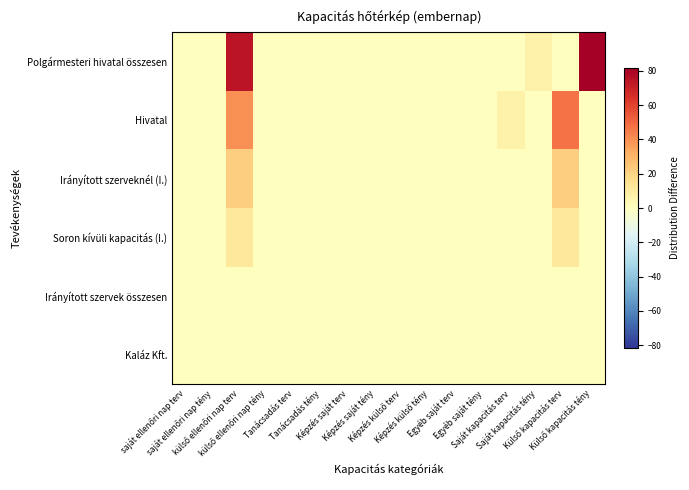

Reading left to right, extract all data points from this chart.

Polgármesteri hivatal összesen: saját ellenőri nap terv=0.0	saját ellenőri nap tény=0.0	külső ellenőri nap terv=74.0	külső ellenőri nap tény=0.0	Tanácsadás terv=0.0	Tanácsadás tény=0.0	Képzés saját terv=0.0	Képzés saját tény=0.0	Képzés külső terv=0.0	Képzés külső tény=0.0	Egyéb saját terv=0.0	Egyéb saját tény=0.0	Saját kapacitás terv=0.0	Saját kapacitás tény=7.5	Külső kapacitás terv=0.0	Külső kapacitás tény=81.5
Hivatal: saját ellenőri nap terv=0.0	saját ellenőri nap tény=0.0	külső ellenőri nap terv=40.0	külső ellenőri nap tény=0.0	Tanácsadás terv=0.0	Tanácsadás tény=0.0	Képzés saját terv=0.0	Képzés saját tény=0.0	Képzés külső terv=0.0	Képzés külső tény=0.0	Egyéb saját terv=0.0	Egyéb saját tény=0.0	Saját kapacitás terv=7.5	Saját kapacitás tény=0.0	Külső kapacitás terv=47.5	Külső kapacitás tény=0.0
Irányított szerveknél (I.): saját ellenőri nap terv=0.0	saját ellenőri nap tény=0.0	külső ellenőri nap terv=22.0	külső ellenőri nap tény=0.0	Tanácsadás terv=0.0	Tanácsadás tény=0.0	Képzés saját terv=0.0	Képzés saját tény=0.0	Képzés külső terv=0.0	Képzés külső tény=0.0	Egyéb saját terv=0.0	Egyéb saját tény=0.0	Saját kapacitás terv=0.0	Saját kapacitás tény=0.0	Külső kapacitás terv=22.0	Külső kapacitás tény=0.0
Soron kívüli kapacitás (I.): saját ellenőri nap terv=0.0	saját ellenőri nap tény=0.0	külső ellenőri nap terv=12.0	külső ellenőri nap tény=0.0	Tanácsadás terv=0.0	Tanácsadás tény=0.0	Képzés saját terv=0.0	Képzés saját tény=0.0	Képzés külső terv=0.0	Képzés külső tény=0.0	Egyéb saját terv=0.0	Egyéb saját tény=0.0	Saját kapacitás terv=0.0	Saját kapacitás tény=0.0	Külső kapacitás terv=12.0	Külső kapacitás tény=0.0
Irányított szervek összesen: saját ellenőri nap terv=0.0	saját ellenőri nap tény=0.0	külső ellenőri nap terv=0.0	külső ellenőri nap tény=0.0	Tanácsadás terv=0.0	Tanácsadás tény=0.0	Képzés saját terv=0.0	Képzés saját tény=0.0	Képzés külső terv=0.0	Képzés külső tény=0.0	Egyéb saját terv=0.0	Egyéb saját tény=0.0	Saját kapacitás terv=0.0	Saját kapacitás tény=0.0	Külső kapacitás terv=0.0	Külső kapacitás tény=0.0
Kaláz Kft.: saját ellenőri nap terv=0.0	saját ellenőri nap tény=0.0	külső ellenőri nap terv=0.0	külső ellenőri nap tény=0.0	Tanácsadás terv=0.0	Tanácsadás tény=0.0	Képzés saját terv=0.0	Képzés saját tény=0.0	Képzés külső terv=0.0	Képzés külső tény=0.0	Egyéb saját terv=0.0	Egyéb saját tény=0.0	Saját kapacitás terv=0.0	Saját kapacitás tény=0.0	Külső kapacitás terv=0.0	Külső kapacitás tény=0.0